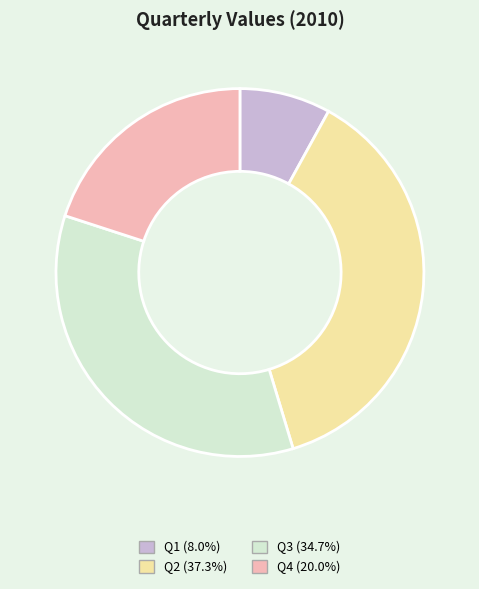

Which has a higher value, Q4 or Q1?

Q4